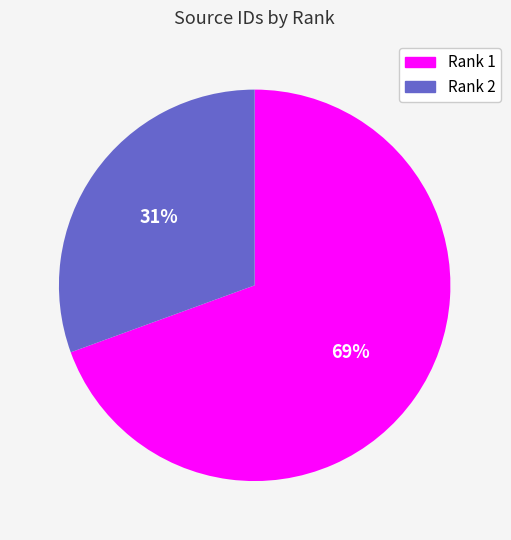

How many slices are in this pie chart?

2